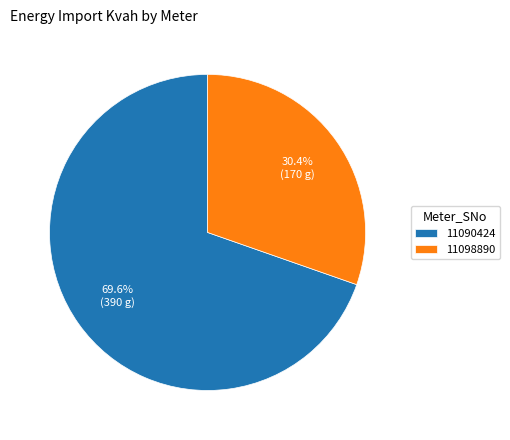

To the nearest percent, what is the average slice percentage?

50%